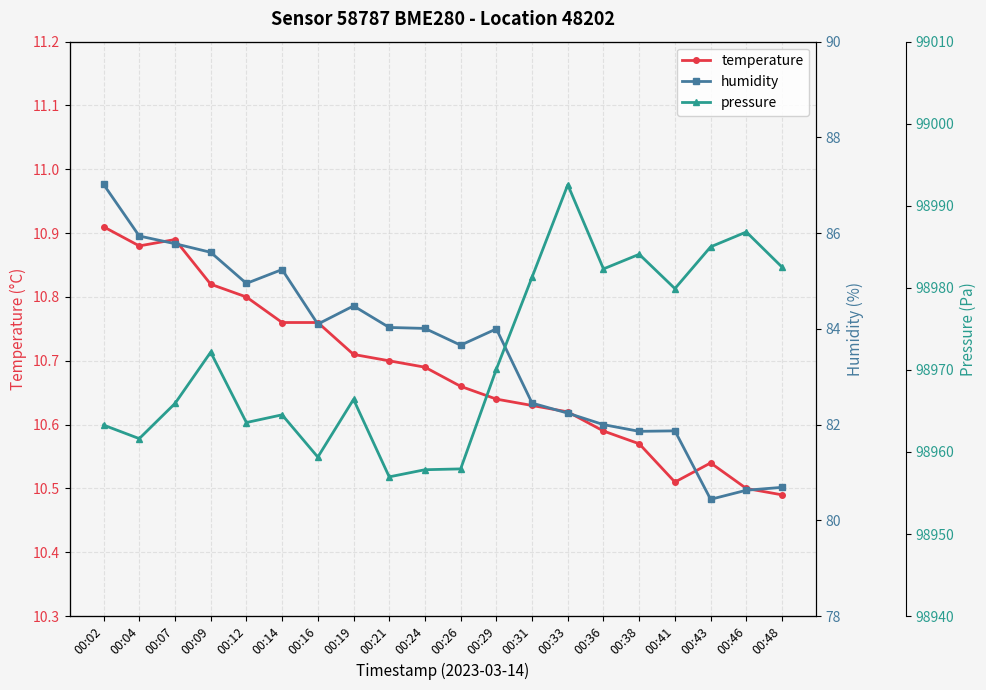

What is the maximum value for humidity?

87.0